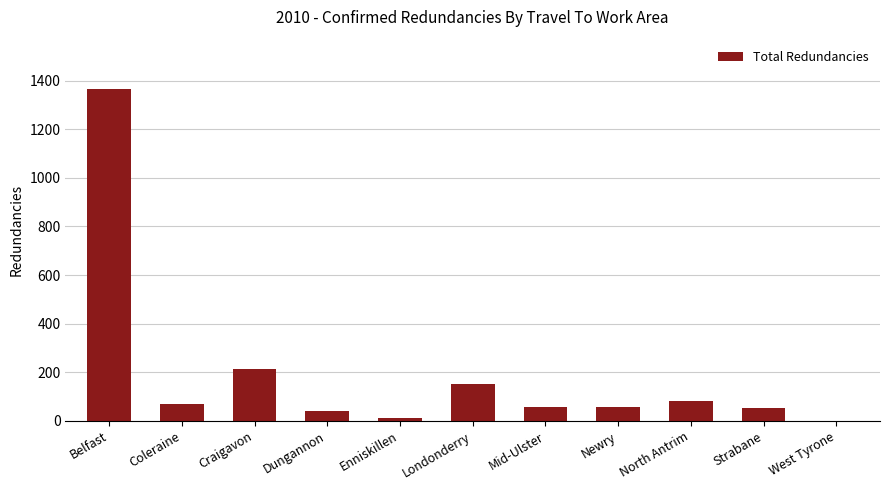

Are the bars horizontal?

No